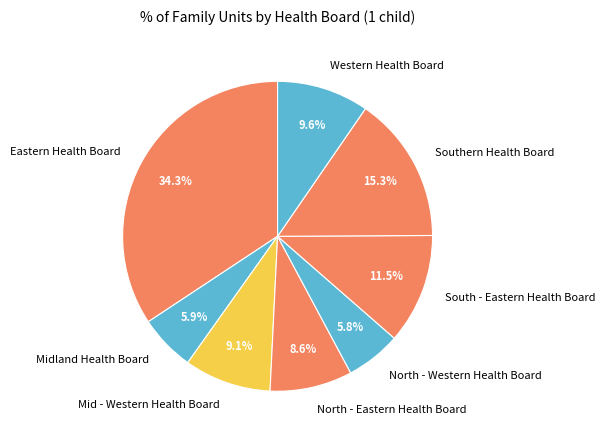

Is there a majority slice in this chart?

No